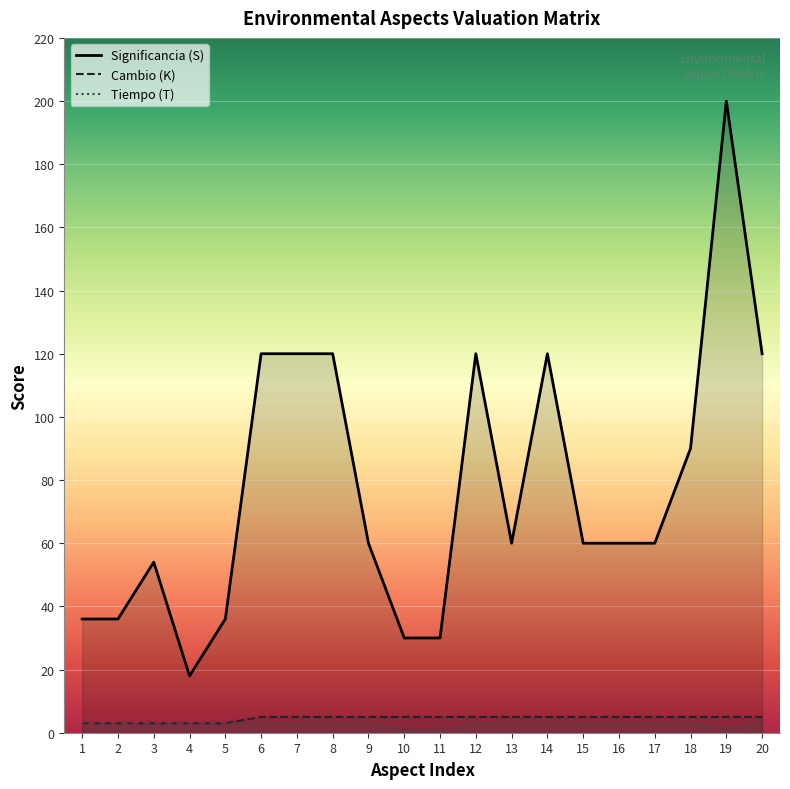

Is it true that Significancia (S) equals 106 at 16?

False